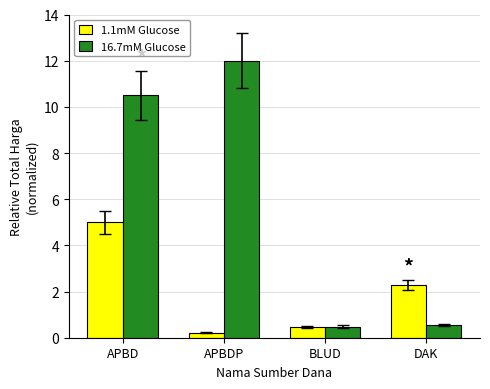

At which category does the chart reach its peak across all series?

APBDP